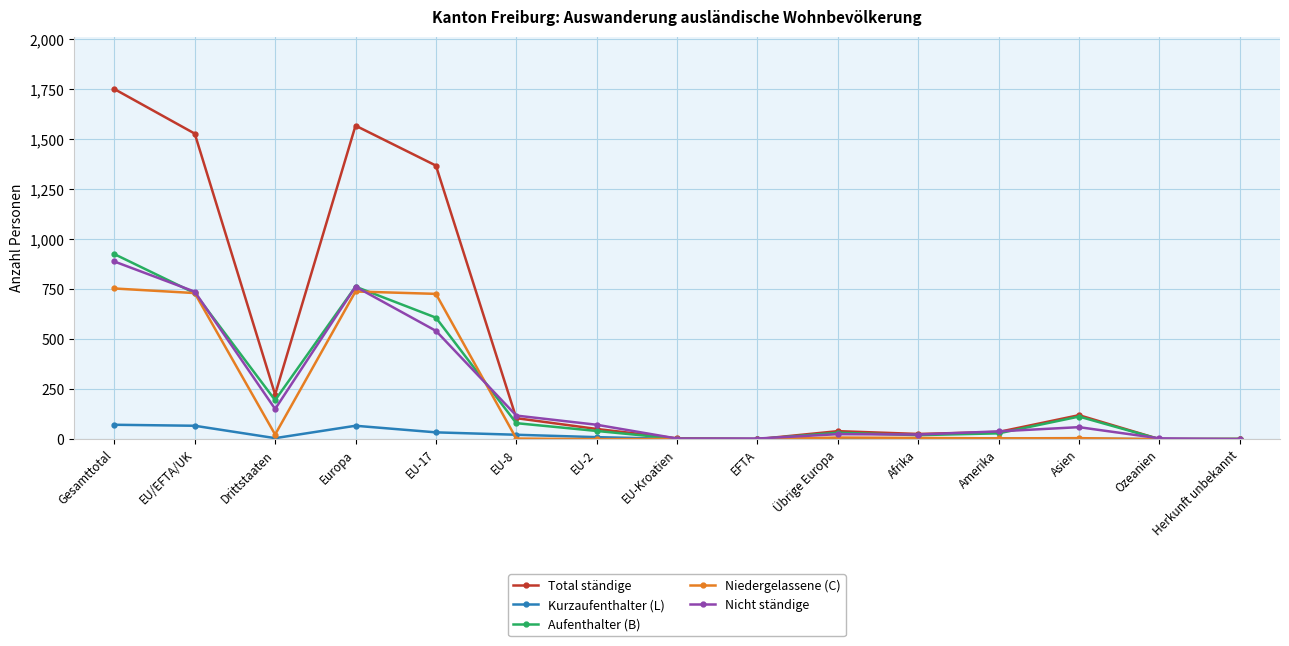

What is the difference between the Total ständige values at Europa and Herkunft unbekannt?

1568